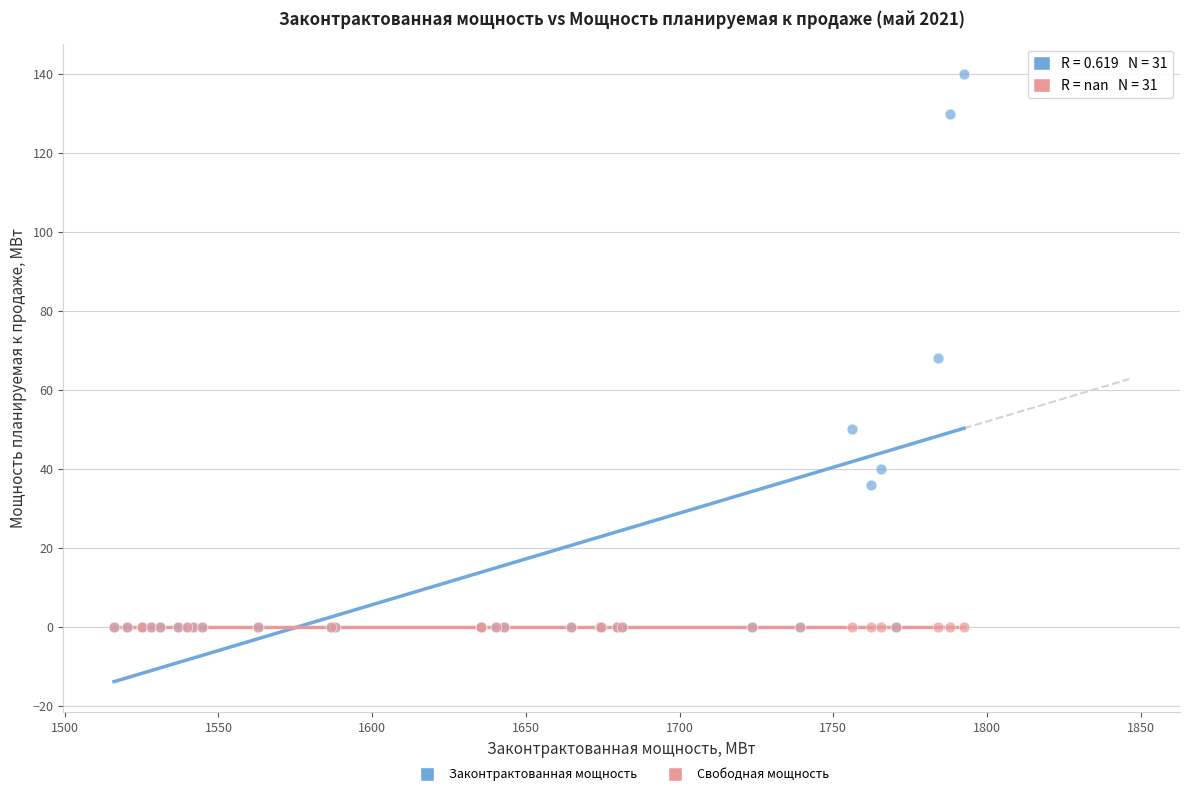

Across all series, what Y value is closest to 70?

68